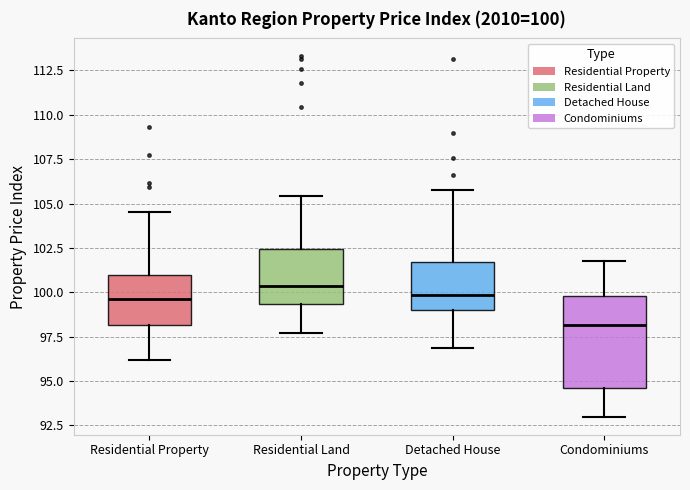

Which box has the lowest median line?

Condominiums